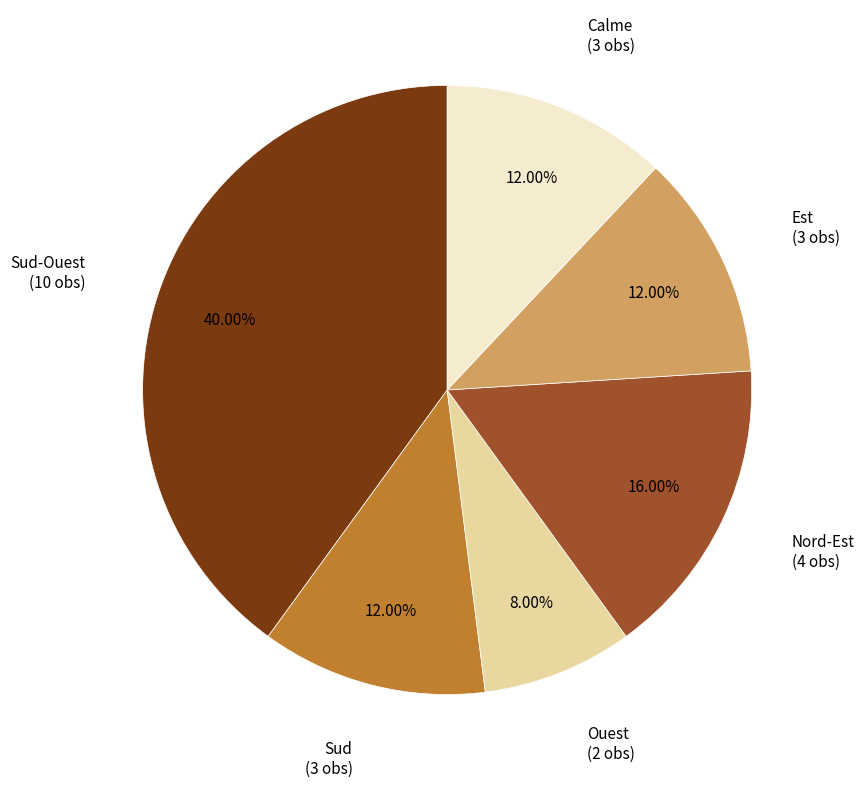

Which slice is the largest?

Sud-Ouest